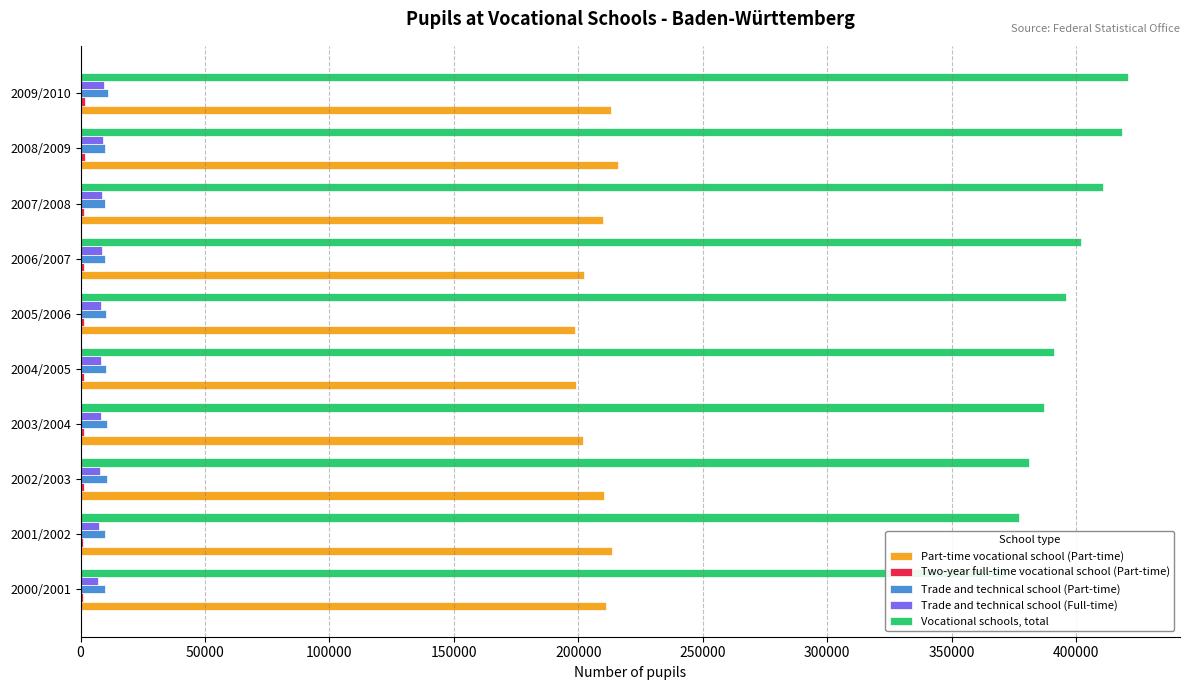

How many bars are there in each group?

5